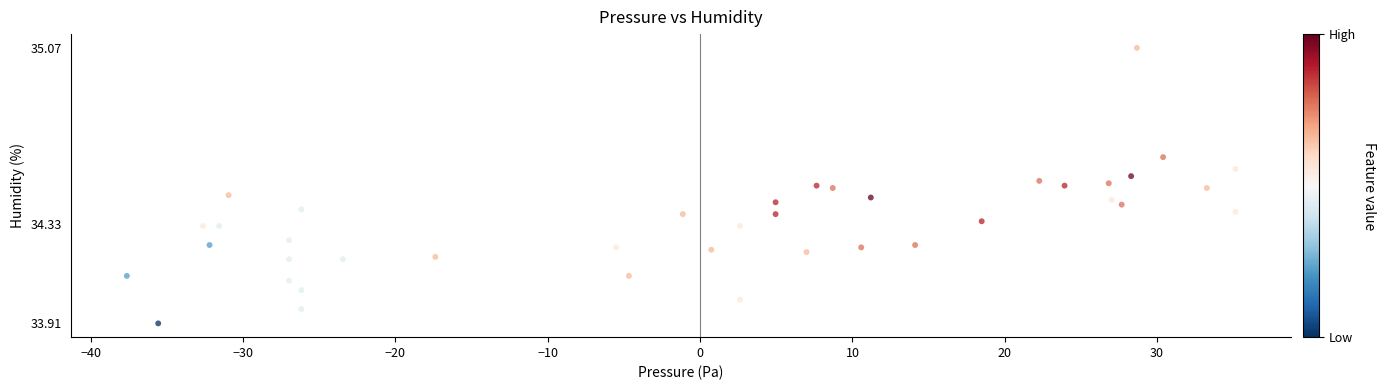

What is the range of X values (max minus min)?

72.8